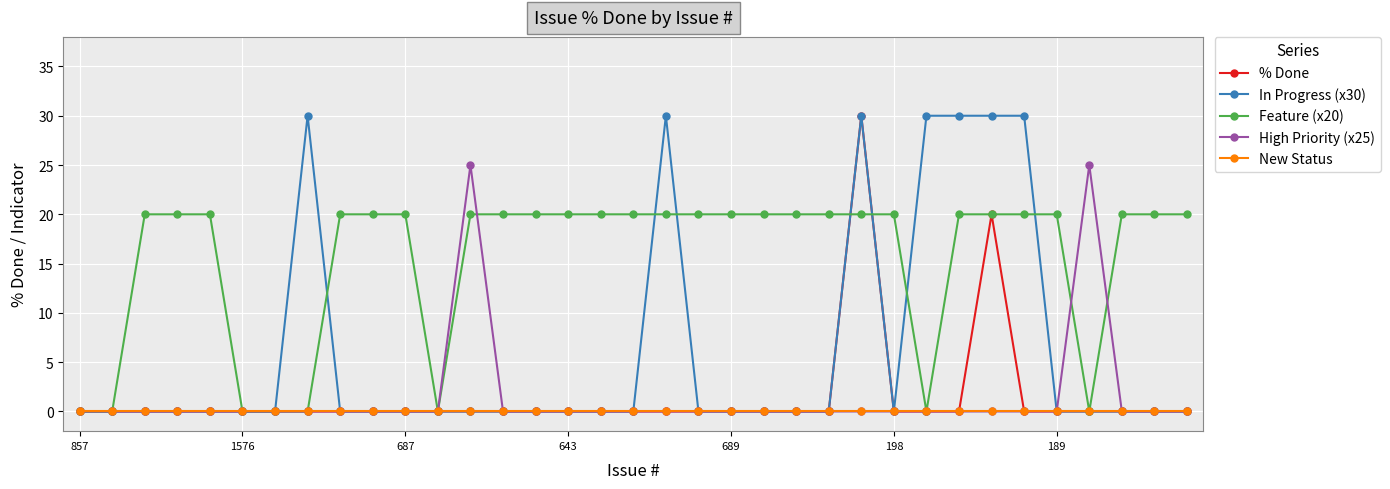

What are all the series names shown in the legend?

% Done, In Progress (x30), Feature (x20), High Priority (x25), New Status